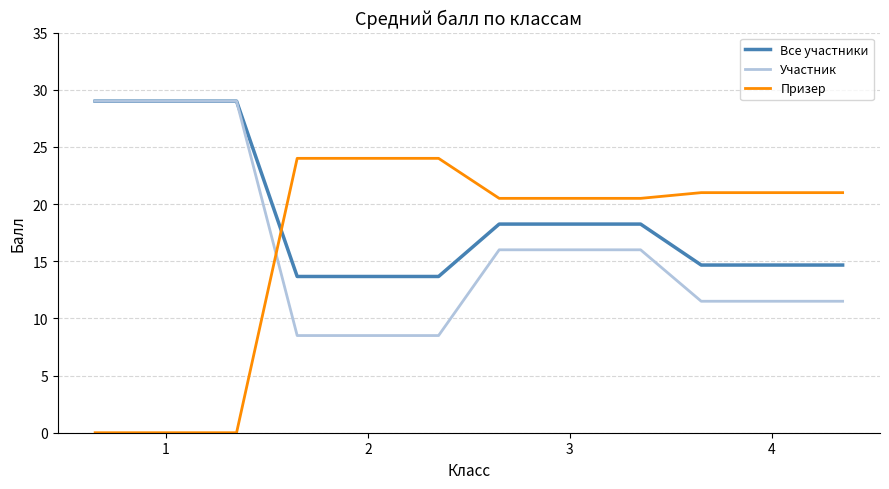

Which series has the widest spread of values?

Призер